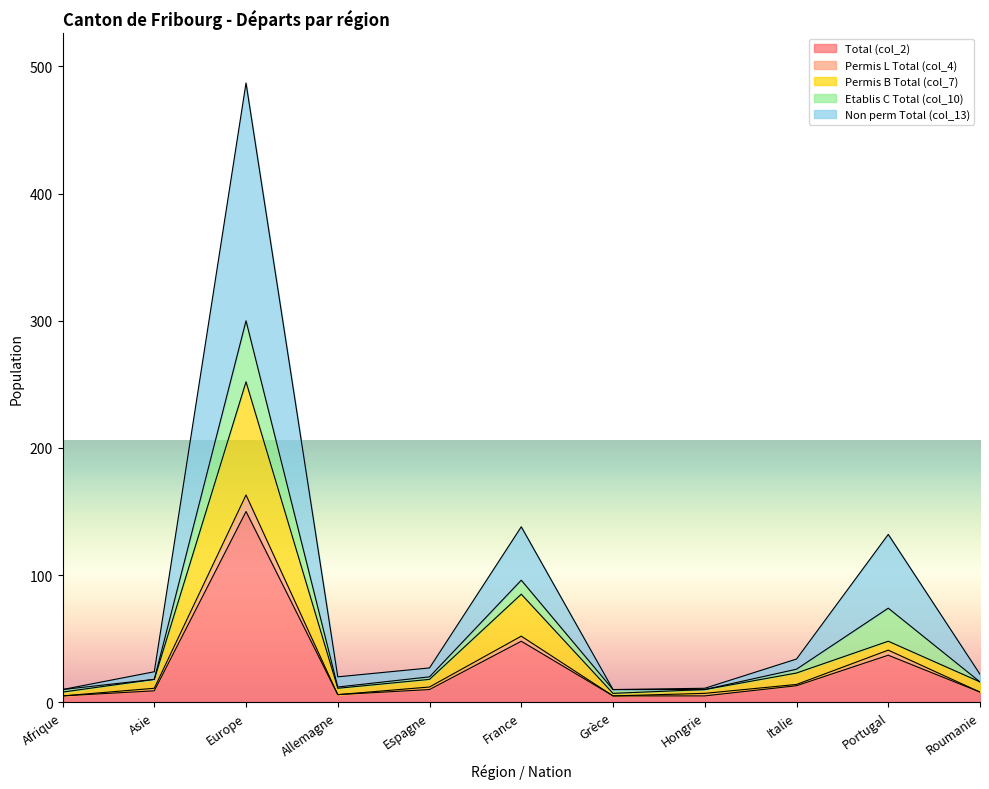

Which category has the highest value in the Total (col_2) series?

Europe